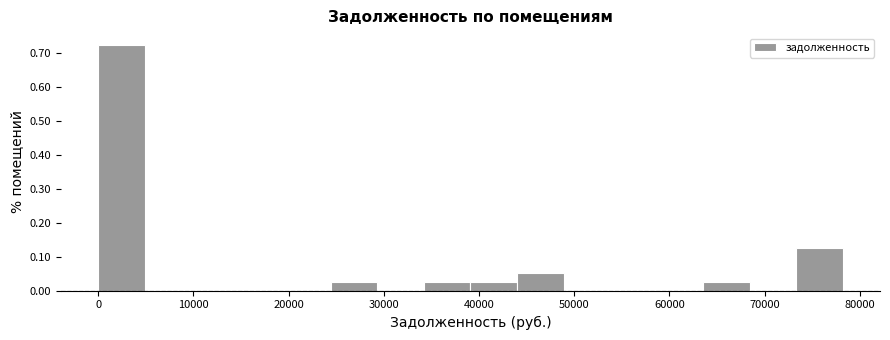

Reading left to right, list every bar in this chart as the range it spans on the x-axis followed by its height. Neither the bar edges nor the heights are printed on the chart, so give them approximately, as read against the axes.

0 to 5000: 0.72
5000 to 10000: 0
10000 to 15000: 0
15000 to 20000: 0
20000 to 24000: 0
24000 to 29000: 0.03
29000 to 34000: 0
34000 to 39000: 0.03
39000 to 44000: 0.03
44000 to 49000: 0.05
49000 to 54000: 0
54000 to 59000: 0
59000 to 64000: 0
64000 to 68000: 0.03
68000 to 73000: 0
73000 to 78000: 0.13